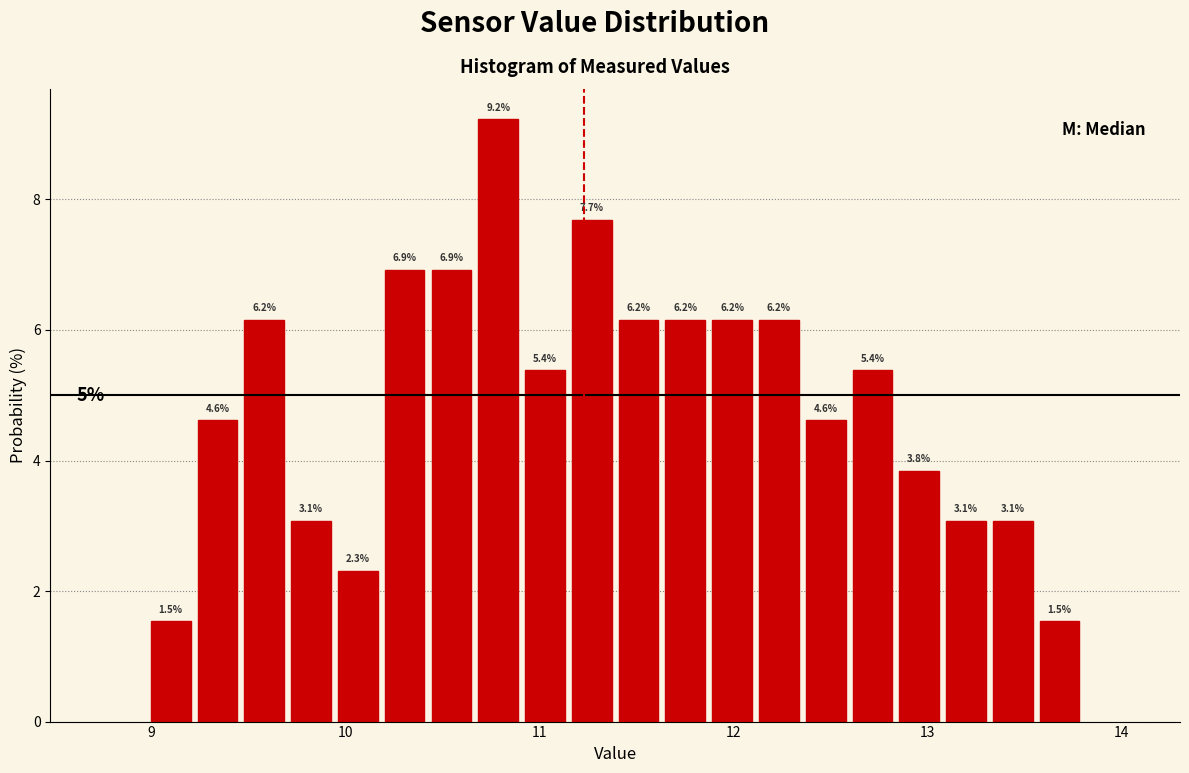

Around what value on the x-axis is the tallest bar? Give the approximate position of its centre, as read against the axis.

10.8